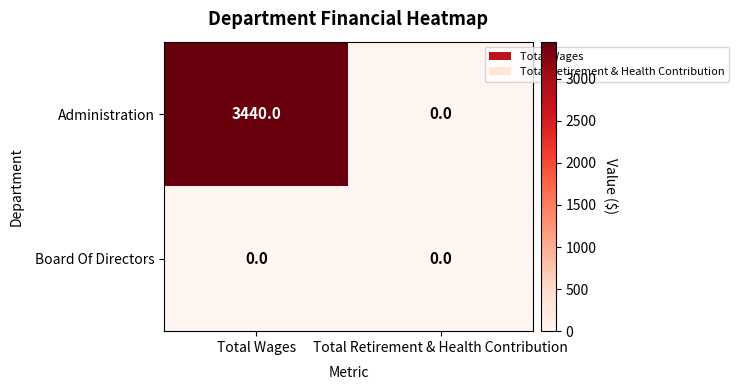

Count the number of categories in the chart.

2